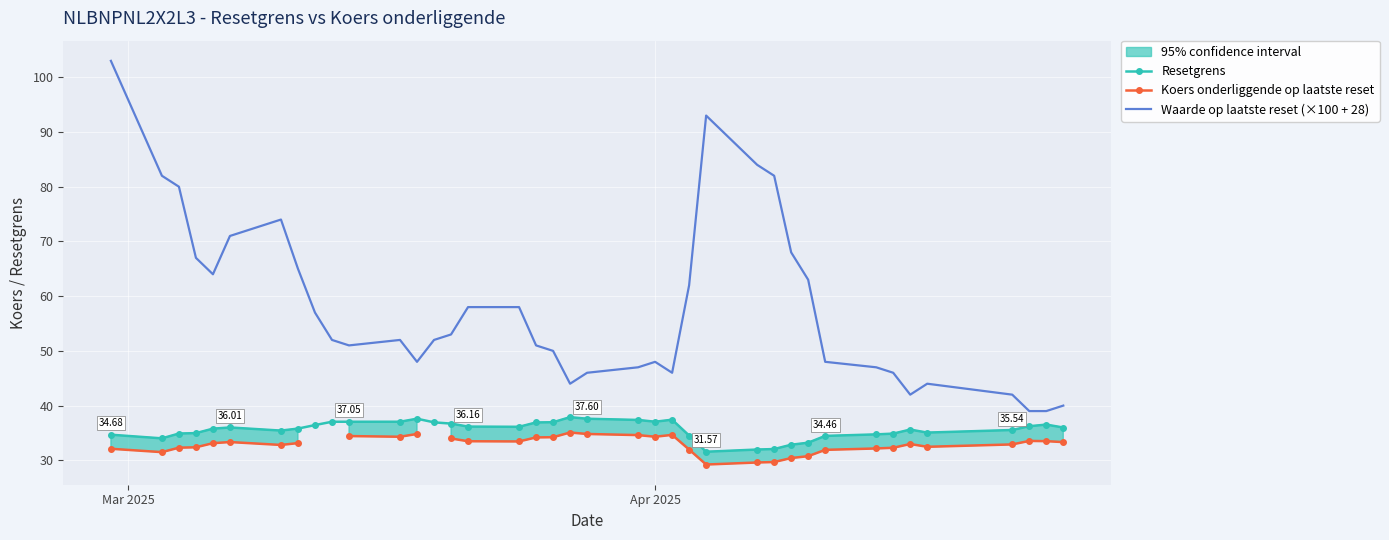

True or false: Resetgrens and Waarde op laatste reset (×100 + 28) cross at least once.

False